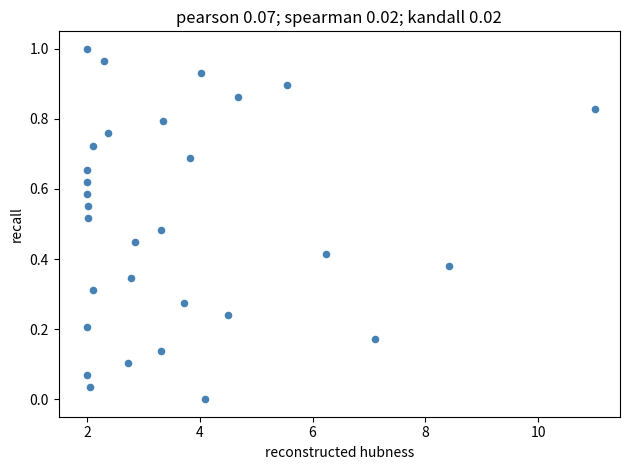

What is the range of X values (max minus min)?

9.0